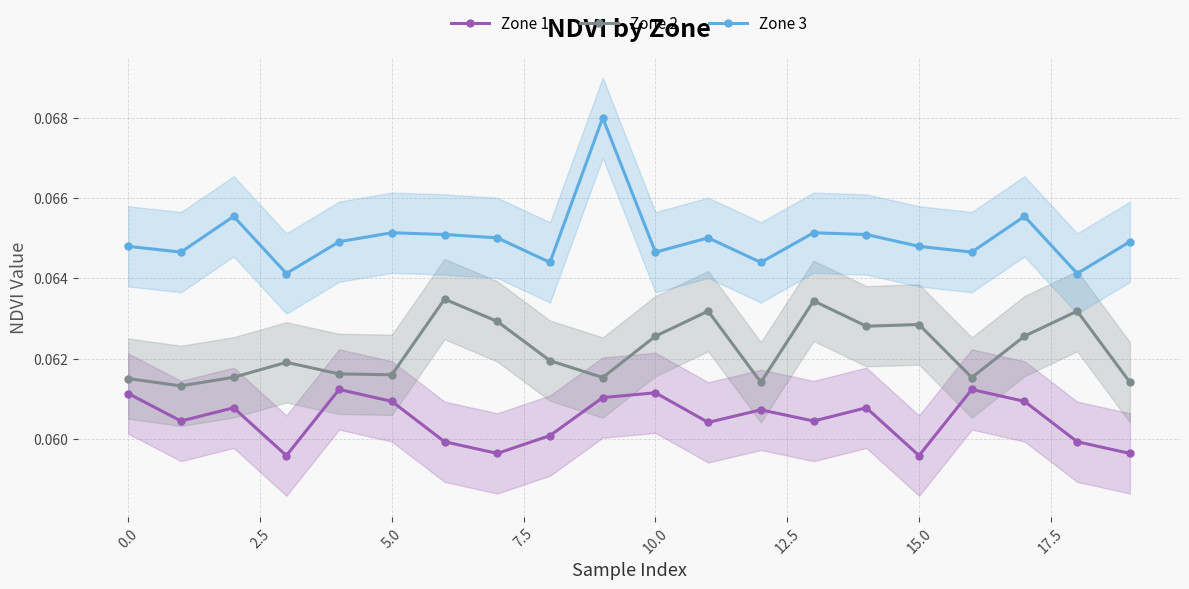

Count the Zone 1 values in the range 0 to 1.

20